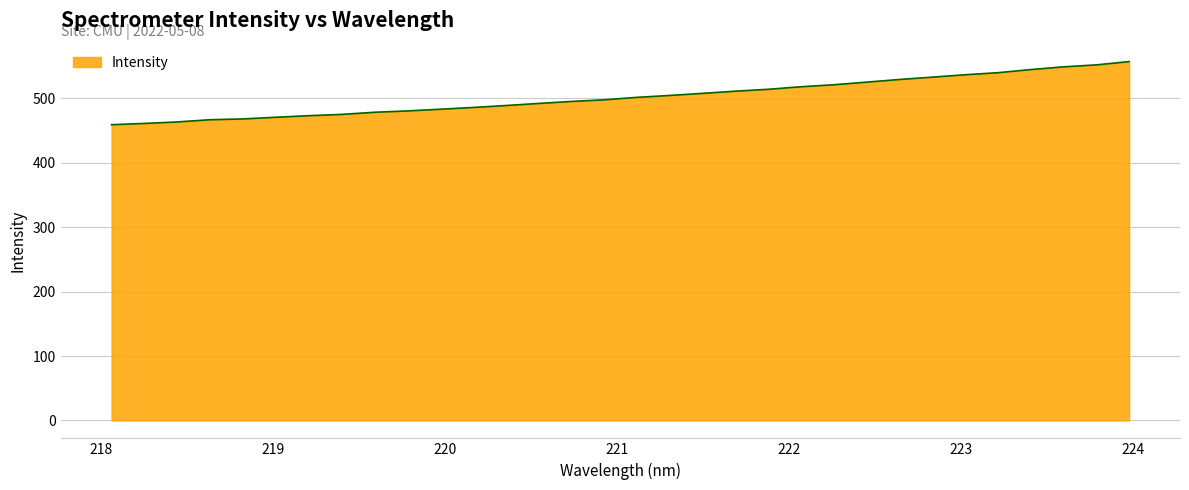

What is the greatest value displayed?

557.0